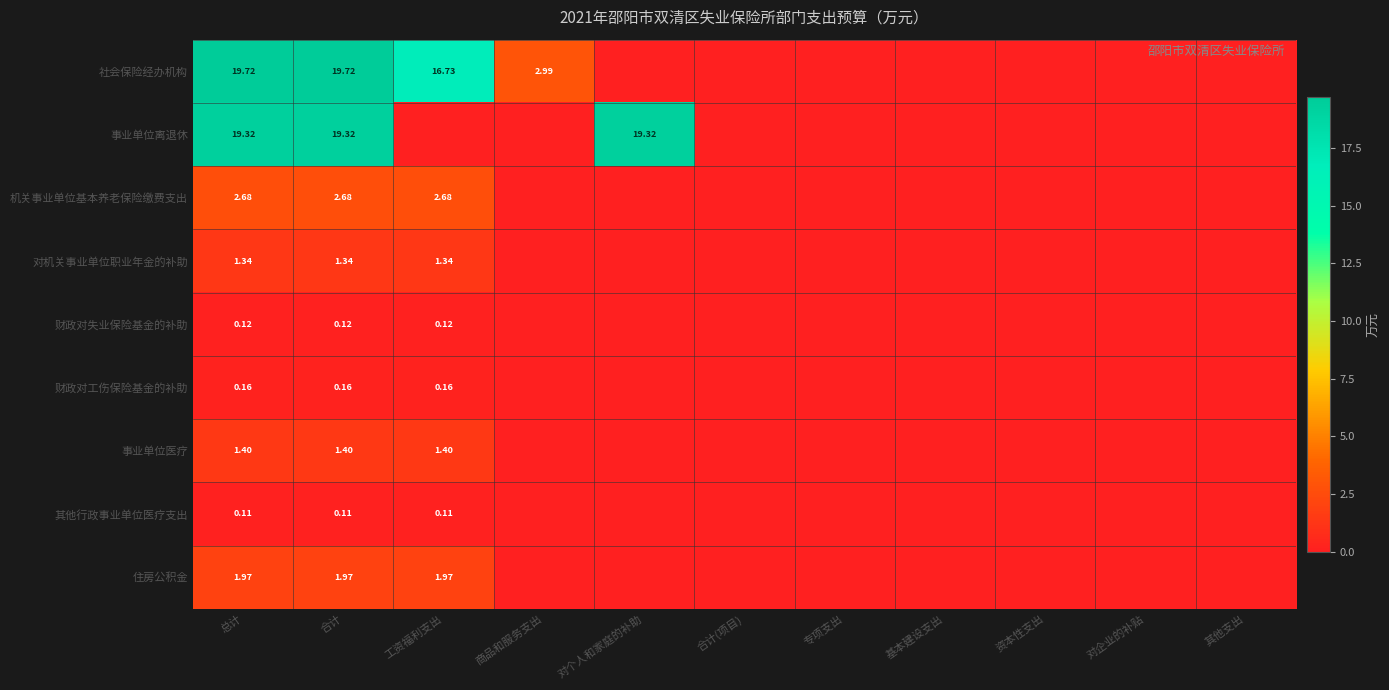

The 事业单位医疗 series shows 1.9 at 总计. True or false?

False